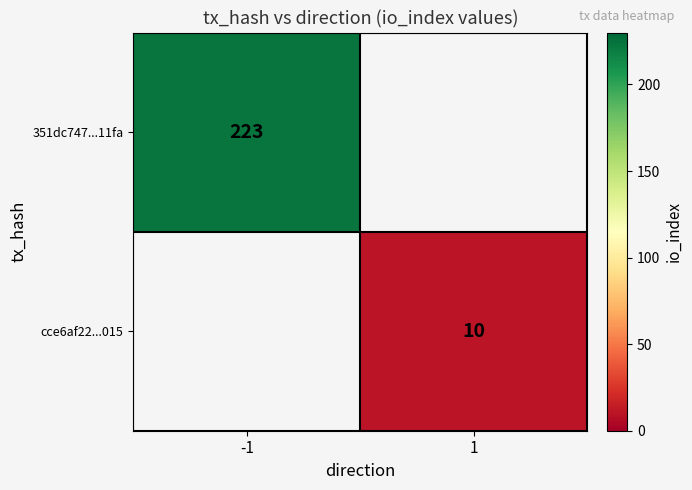

The cce6af22...015 series shows 4 at 1. True or false?

False